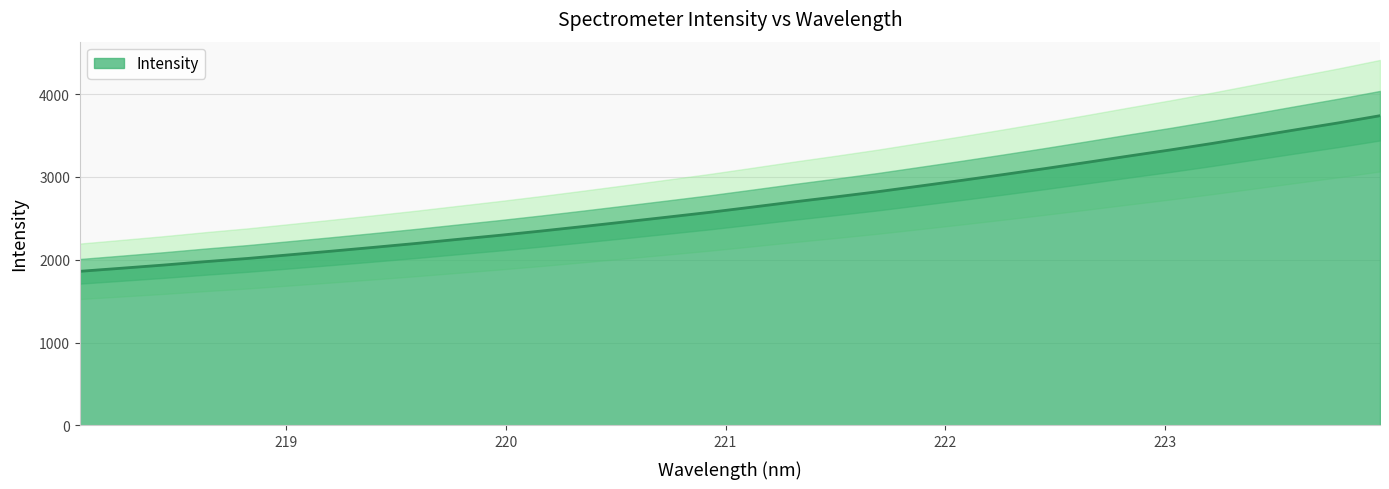

The value at 222.263 is 4020.1. True or false?

False